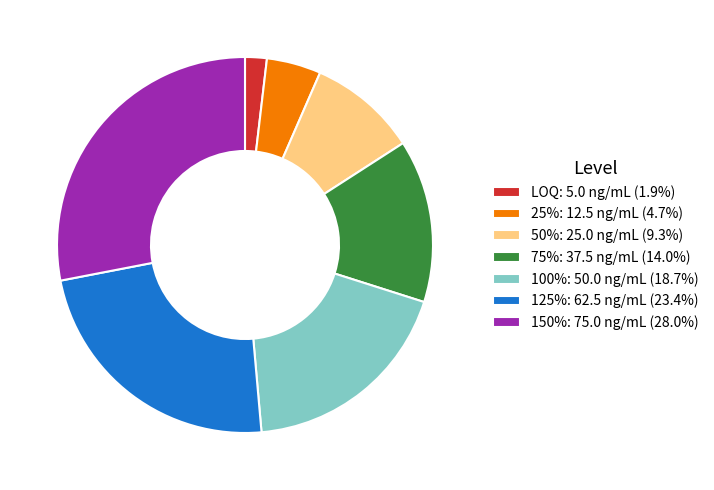

Approximately how many times larger is the value at 50%: 25.0 ng/mL (9.3%) compared to 25%: 12.5 ng/mL (4.7%)?

2.0